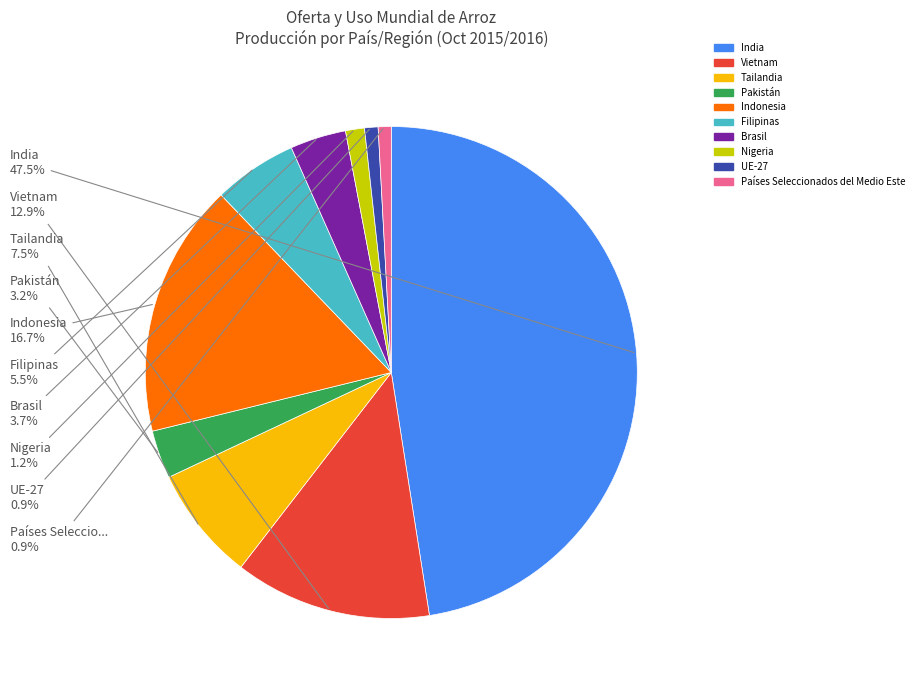

To the nearest percent, what is the difference between the largest and smallest slice percentages?

47%